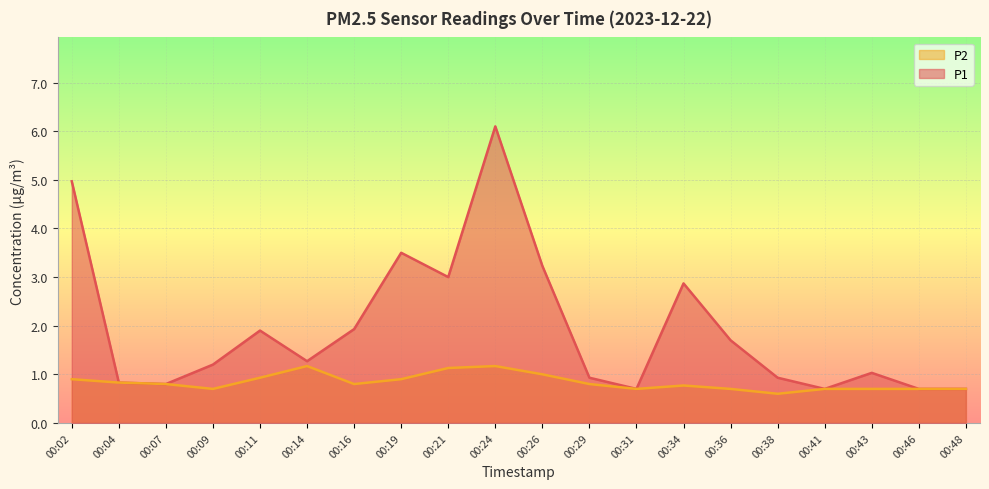

At how many categories does at least one series exceed 5?

1